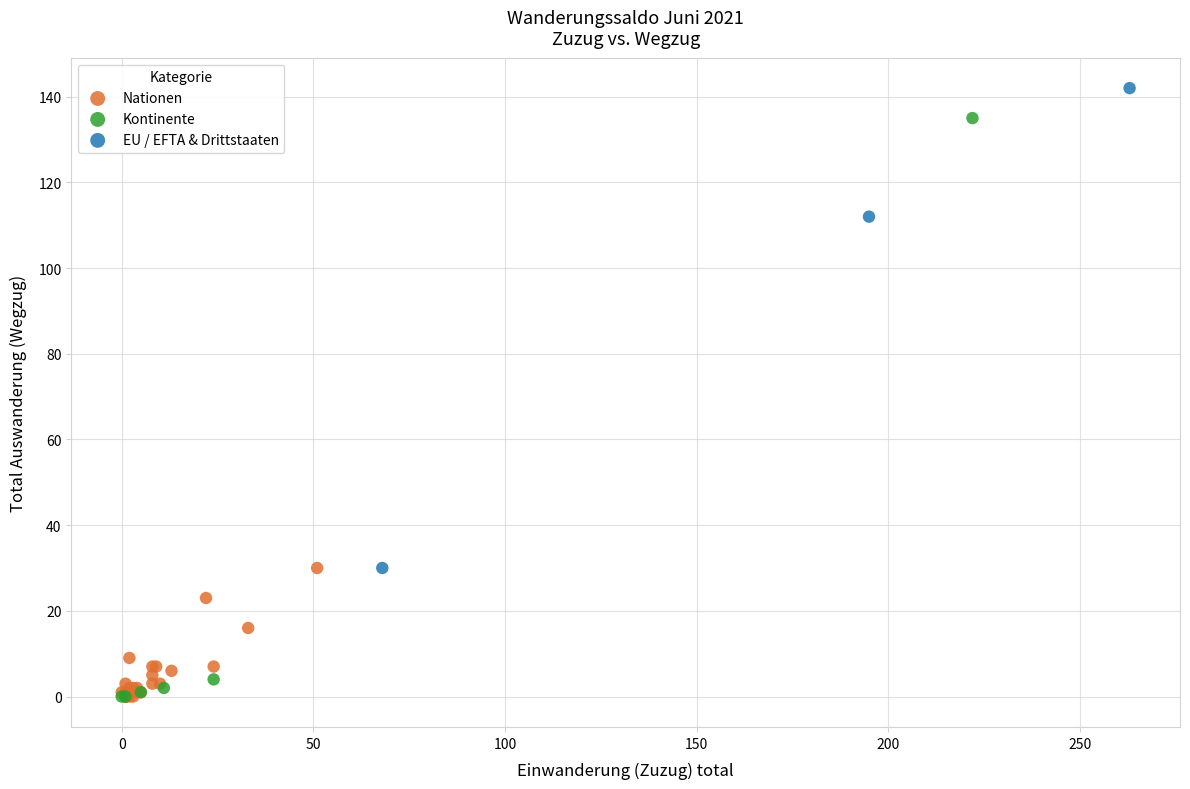

Which series has the largest Y range (max minus min)?

Kontinente